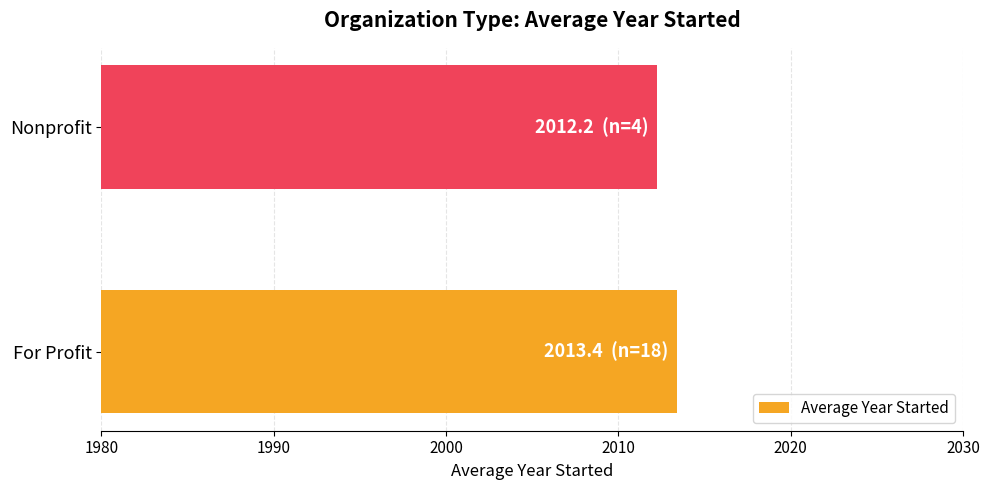

Where is the data nearest to the value 2012?

Nonprofit